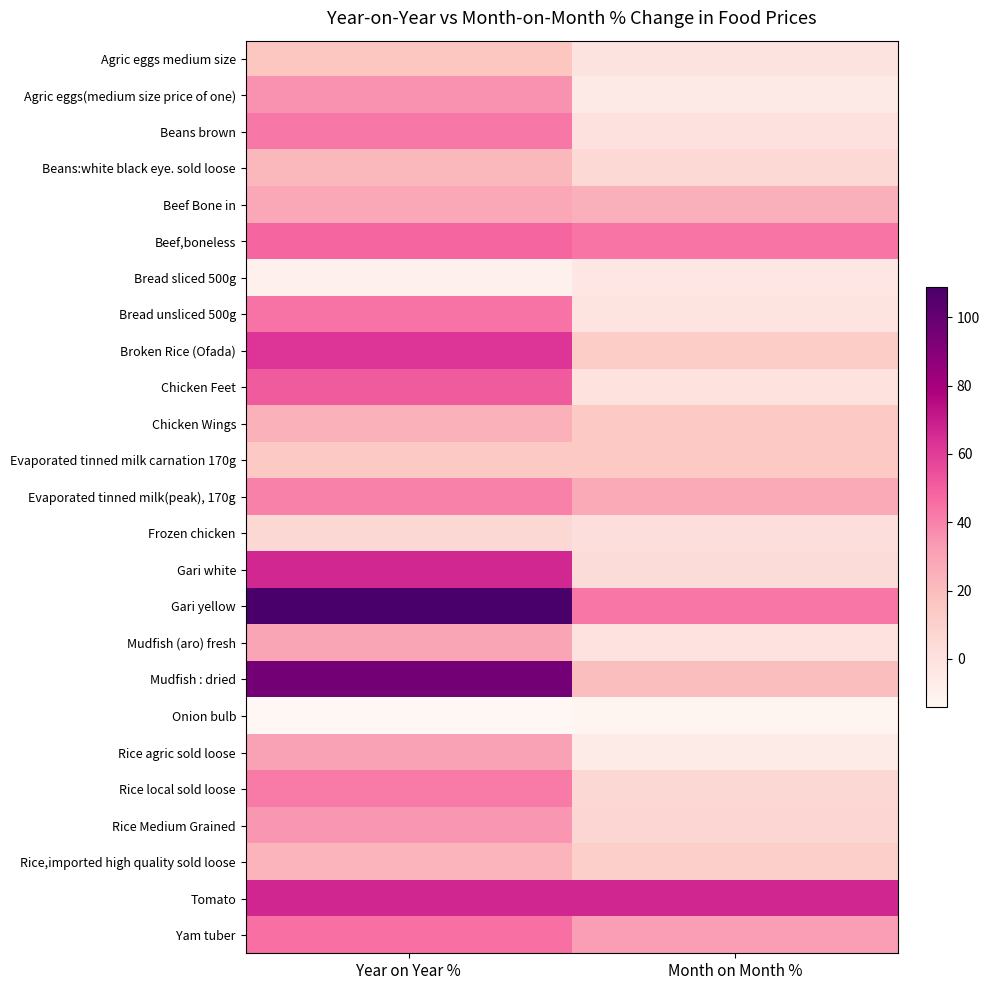

Which series has the largest total across all categories?

Gari yellow